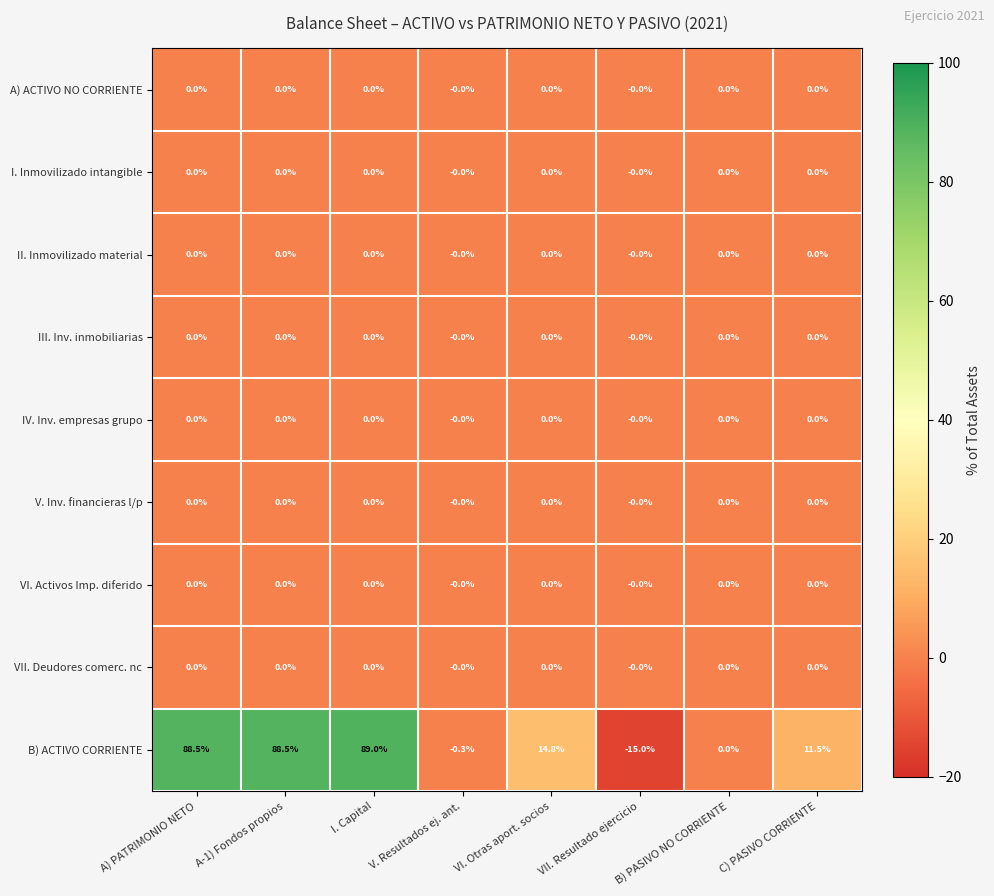

Which label corresponds to the smallest value in the chart?

VII. Resultado ejercicio